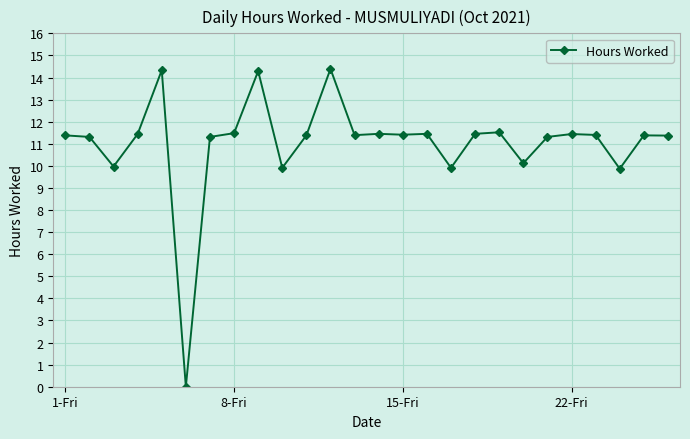

True or false: there are more than 2 points higher than both neighbors.

True